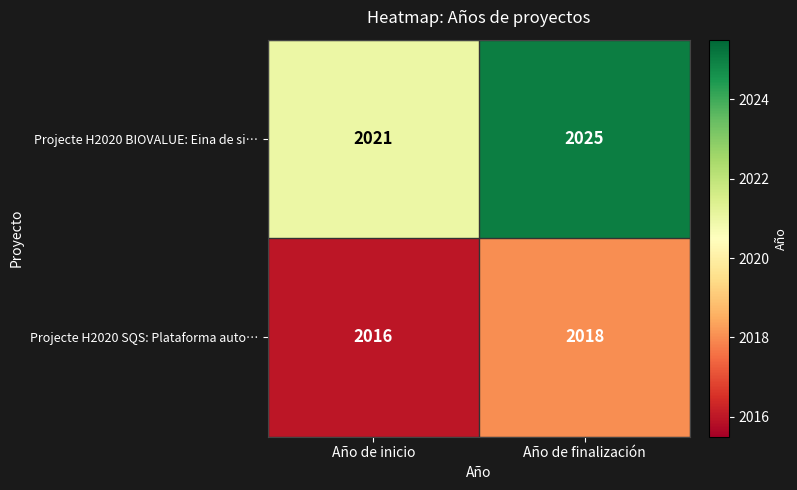

The Projecte H2020 SQS: Plataforma auto… series shows 2016 at Año de inicio. True or false?

True